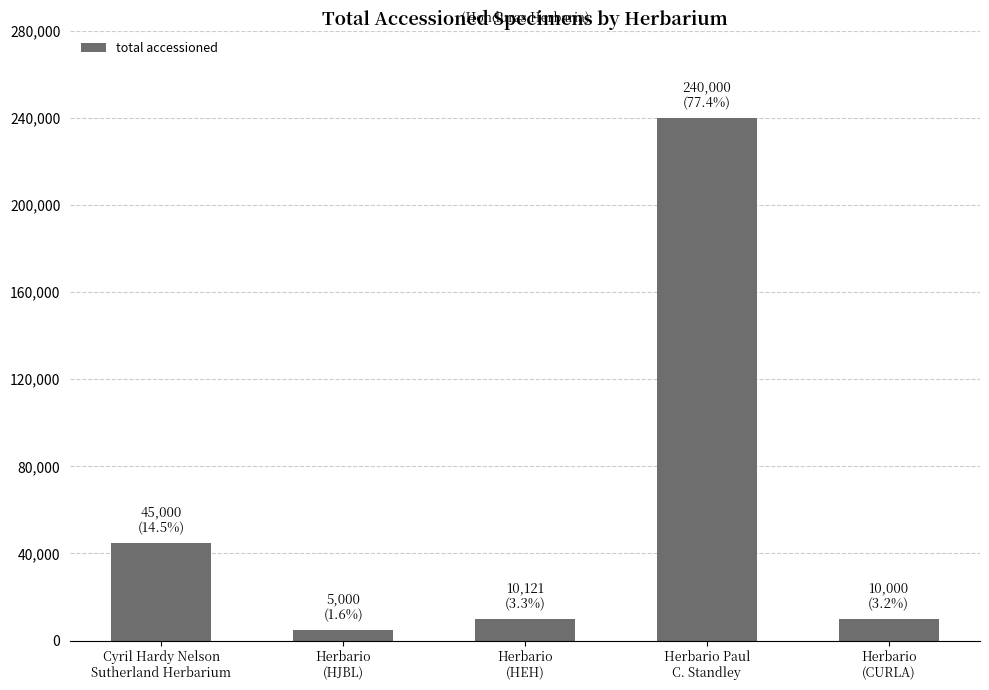

What is the greatest value displayed?

240000